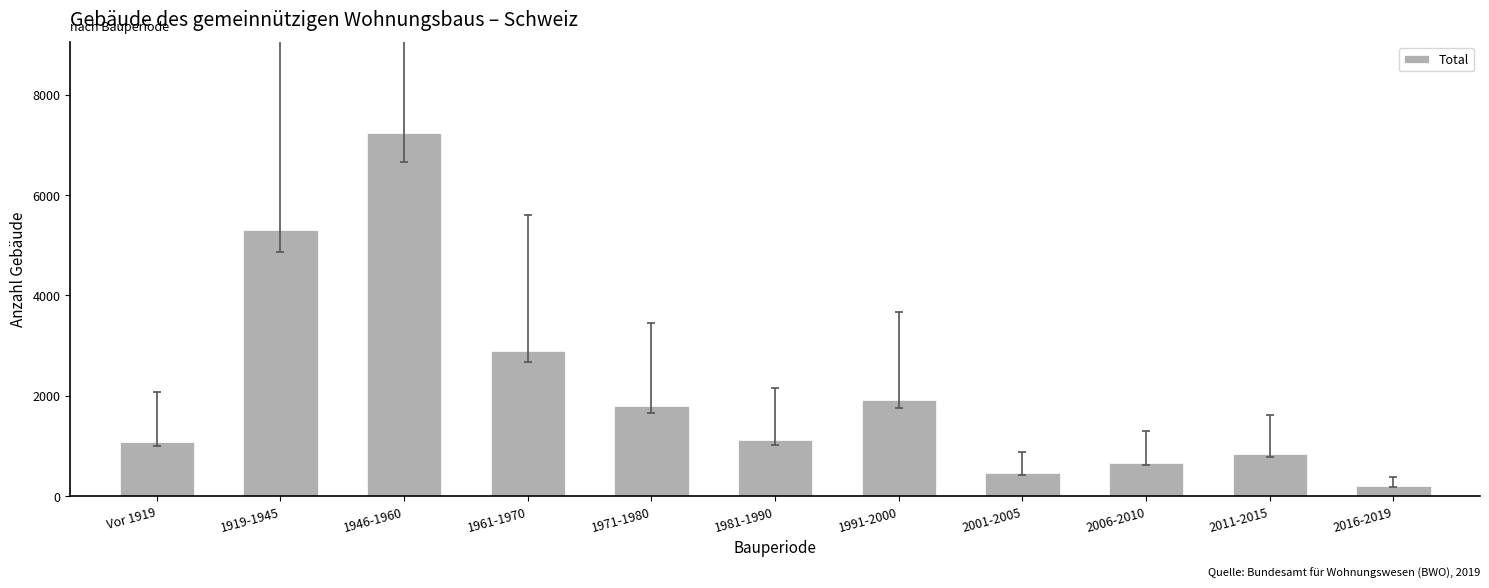

Which has a higher value, 2006-2010 or 1919-1945?

1919-1945